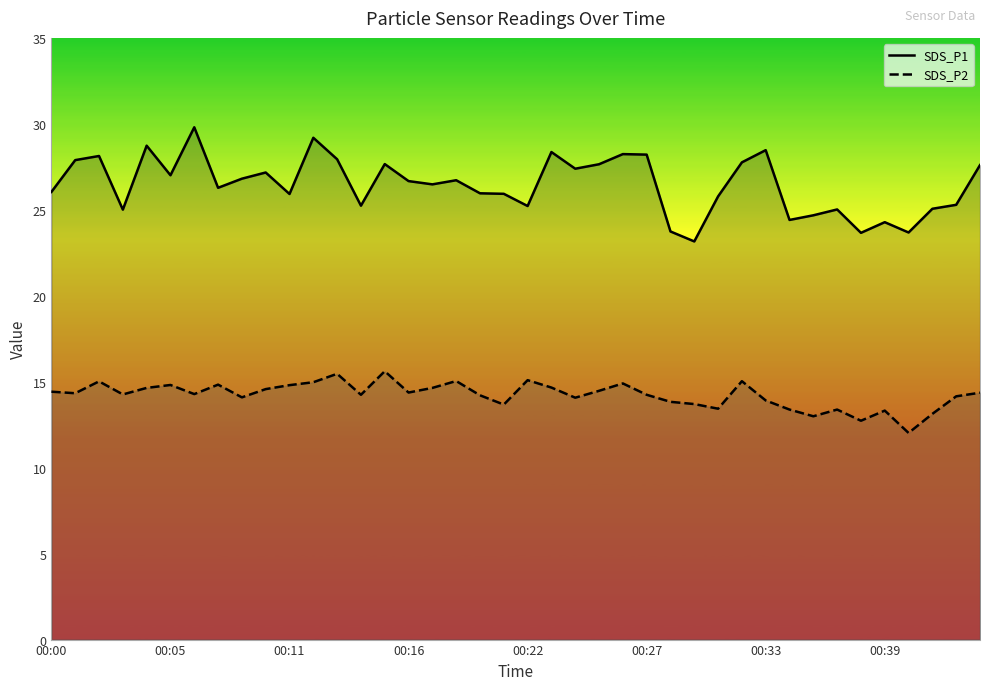

The SDS_P2 series shows 19.7 at 11. True or false?

False